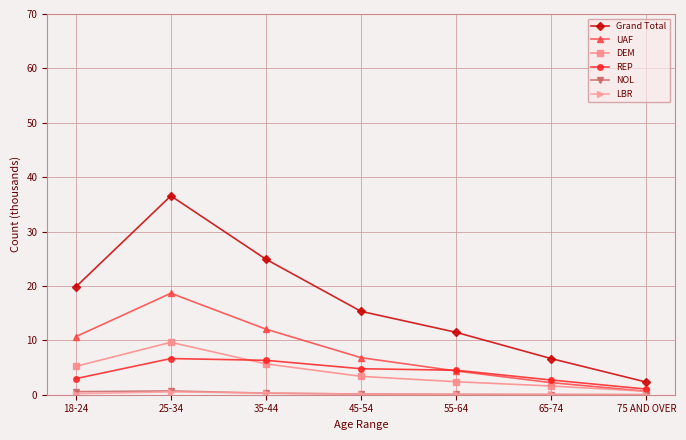

What is the maximum value shown in the chart?

36.6